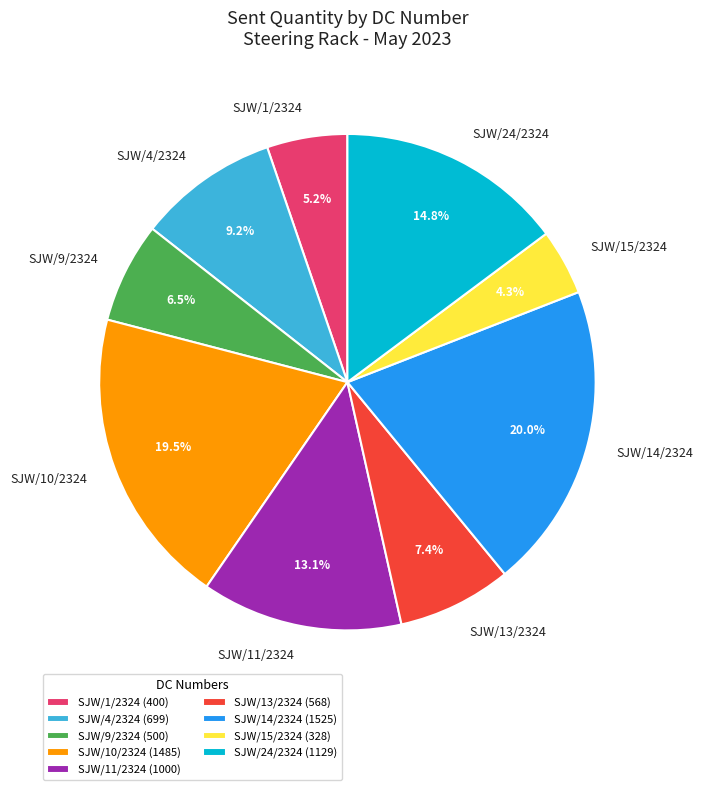

How many slices are in this pie chart?

9